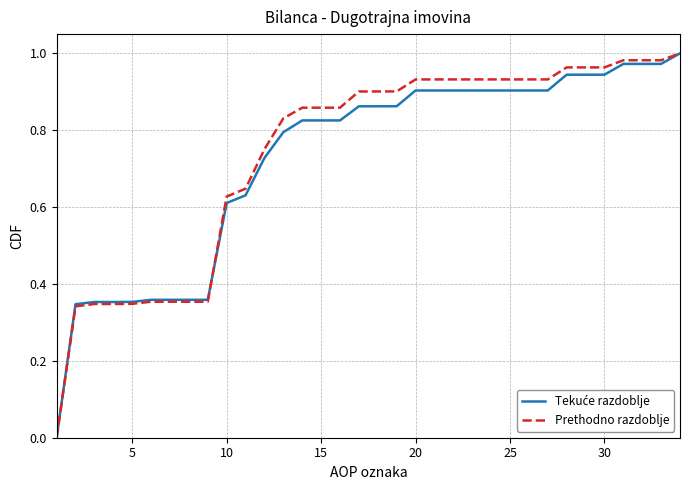

True or false: Tekuće razdoblje has more than 2 points higher than both neighbors.

False